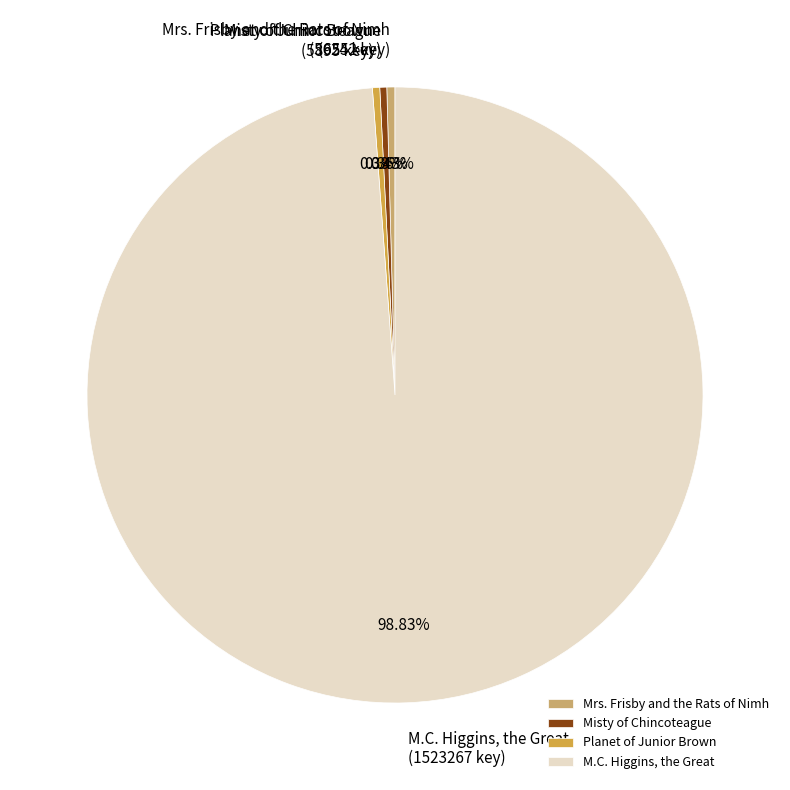

Rank the categories by value from lowest to highest.

Misty of Chincoteague, Planet of Junior Brown, Mrs. Frisby and the Rats of Nimh, M.C. Higgins, the Great